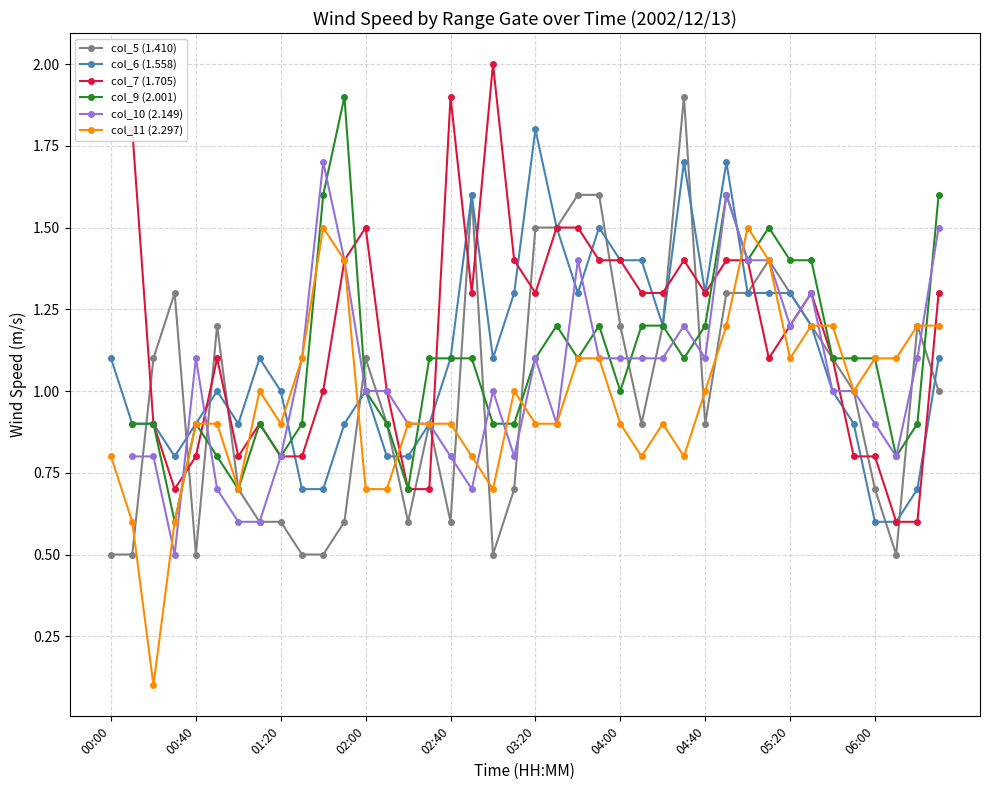

What is the sum of all col_6 (1.558) values?

44.3